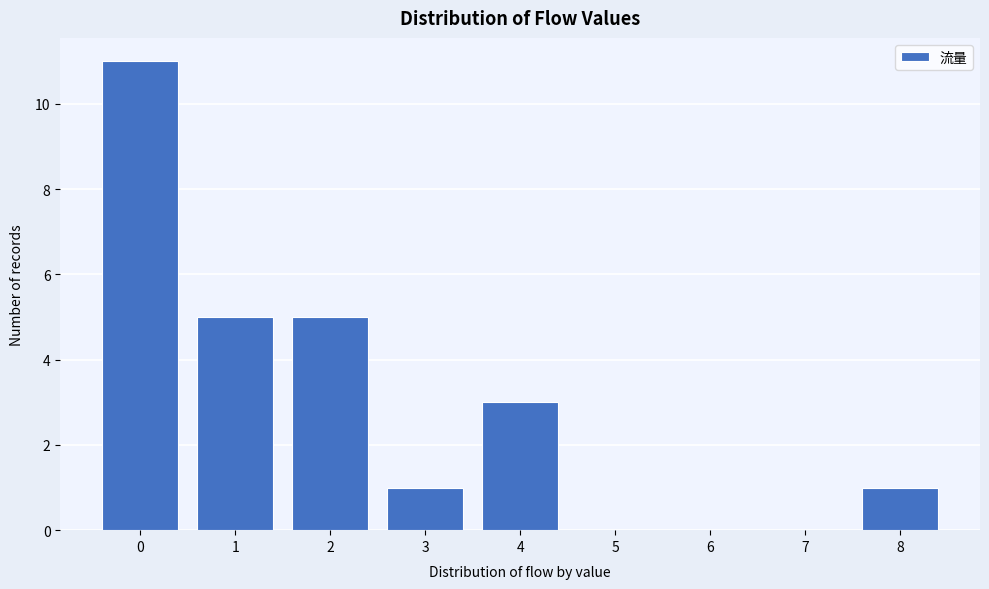

Reading left to right, list every bar in this chart as the range it spans on the x-axis followed by its height. The values are not printed on the chart, so give them approximately, as read against the axis.

-0.5 to 0.5: 11
0.5 to 1.5: 5
1.5 to 2.5: 5
2.5 to 3.5: 1
3.5 to 4.5: 3
4.5 to 5.5: 0
5.5 to 6.5: 0
6.5 to 7.5: 0
7.5 to 8.5: 1